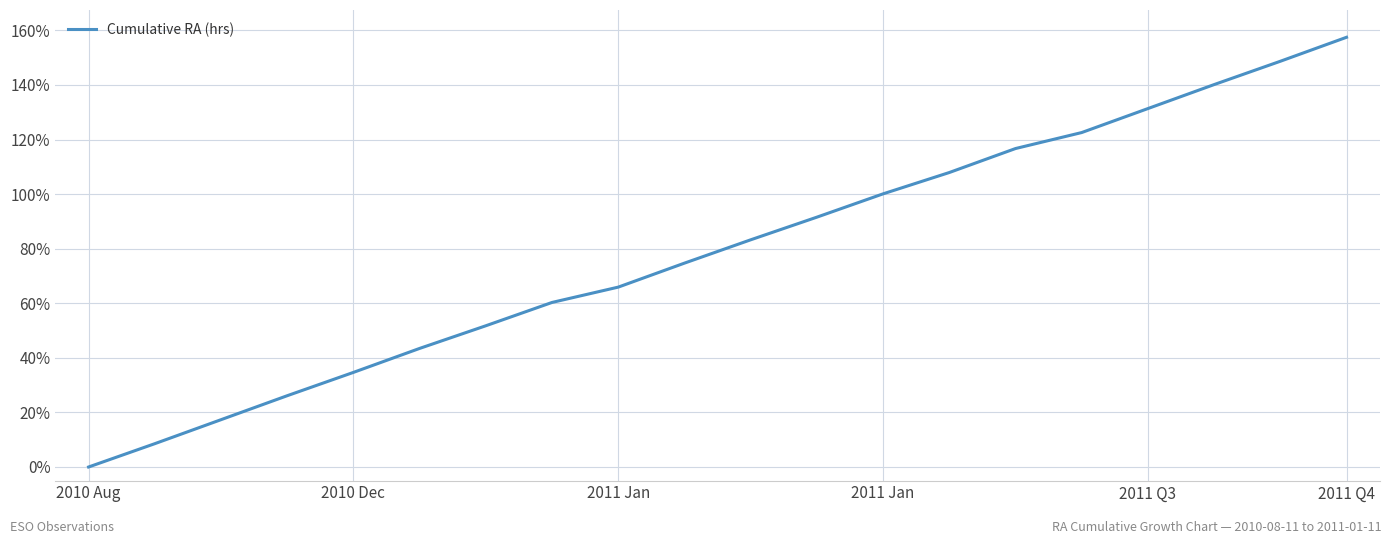

What is the difference between the maximum and minimum values?

157.5